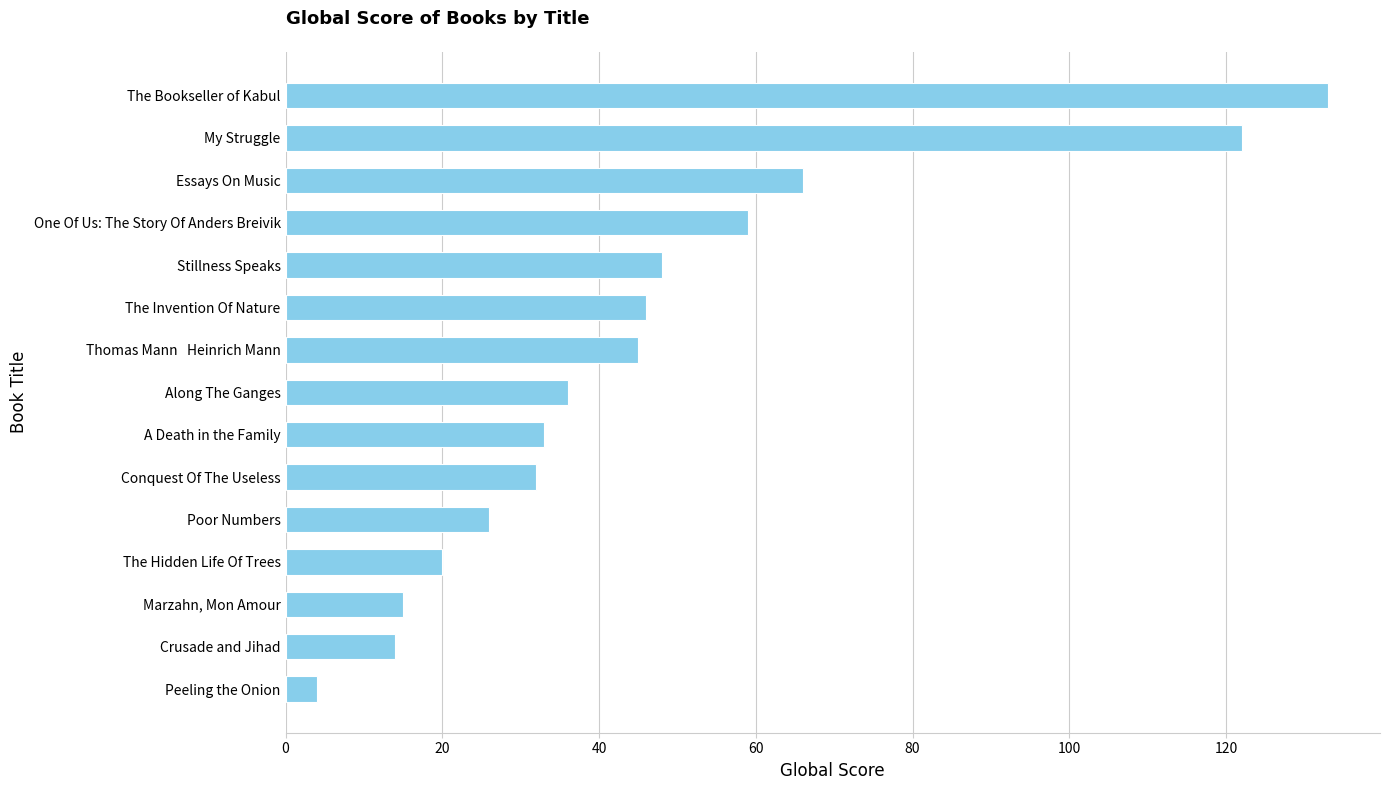

List the labels in order of value, smallest first.

Peeling the Onion, Crusade and Jihad, Marzahn, Mon Amour, The Hidden Life Of Trees, Poor Numbers, Conquest Of The Useless, A Death in the Family, Along The Ganges, Thomas Mann   Heinrich Mann, The Invention Of Nature, Stillness Speaks, One Of Us: The Story Of Anders Breivik, Essays On Music, My Struggle, The Bookseller of Kabul